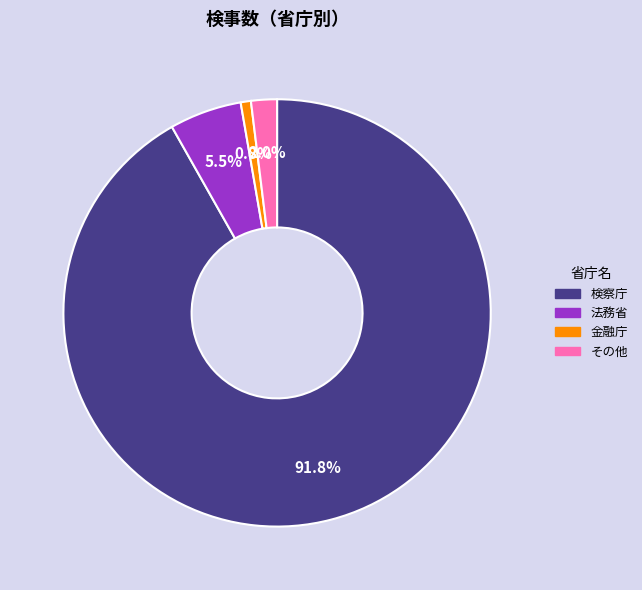

How many slices are in this pie chart?

4